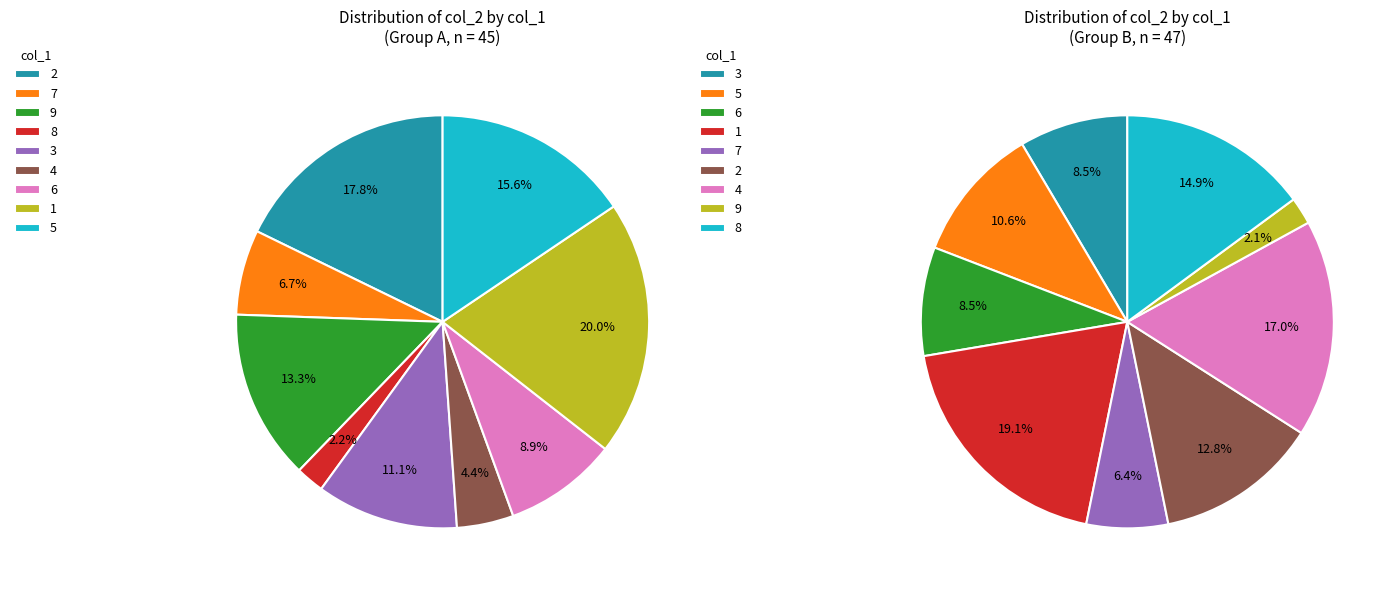

Is there any slice that represents more than half of the pie?

No